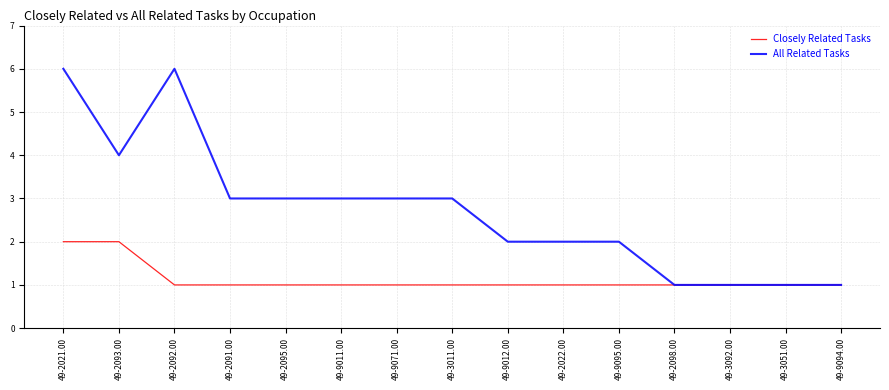

Which series has the largest total across all categories?

All Related Tasks